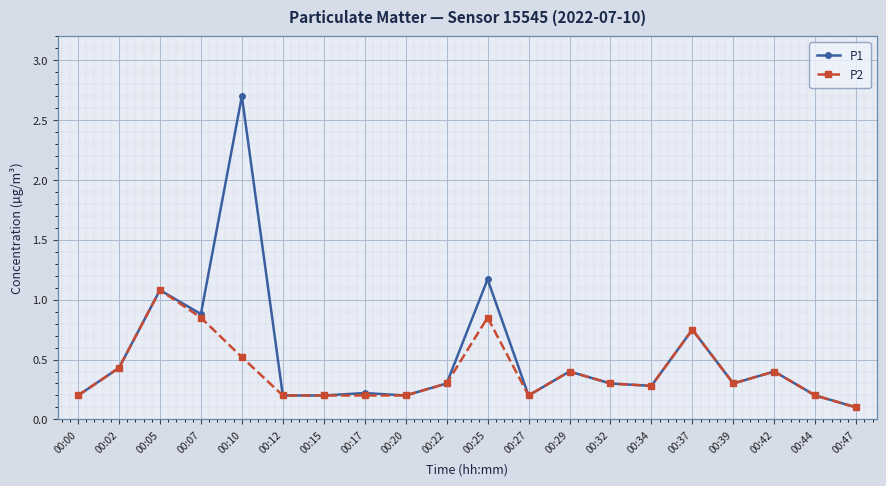

Where is the first local minimum for P1?

00:07